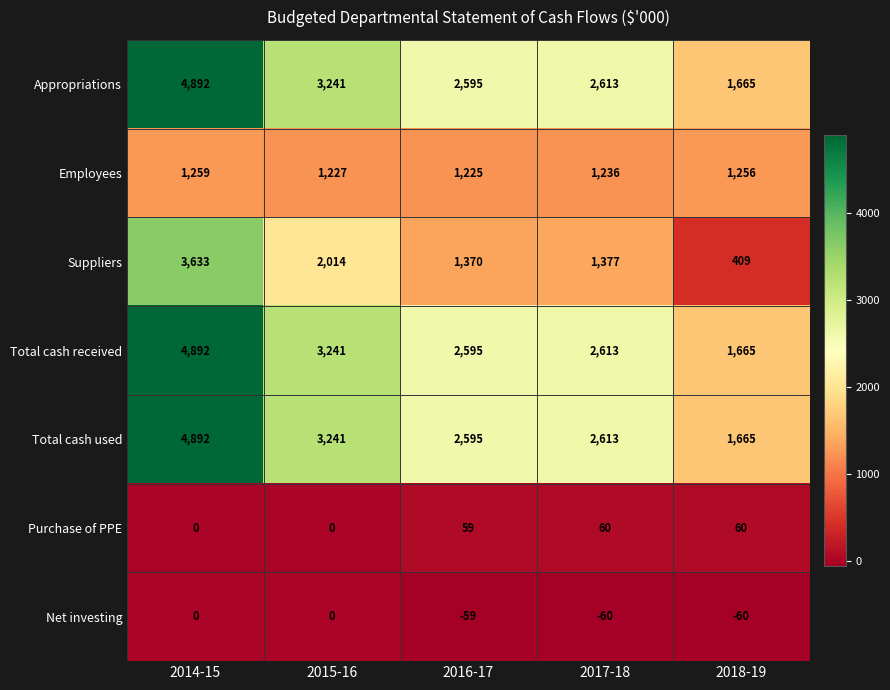

Where is Purchase of PPE nearest to the value 30?

2016-17